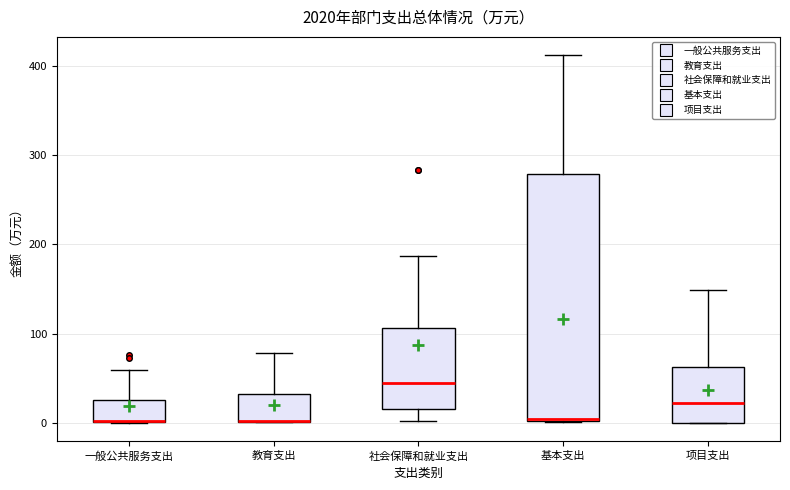

Where does the median line of the box for 社会保障和就业支出 sit on the y-axis? The values are not printed on the chart, so give them approximately, as read against the axis.

40